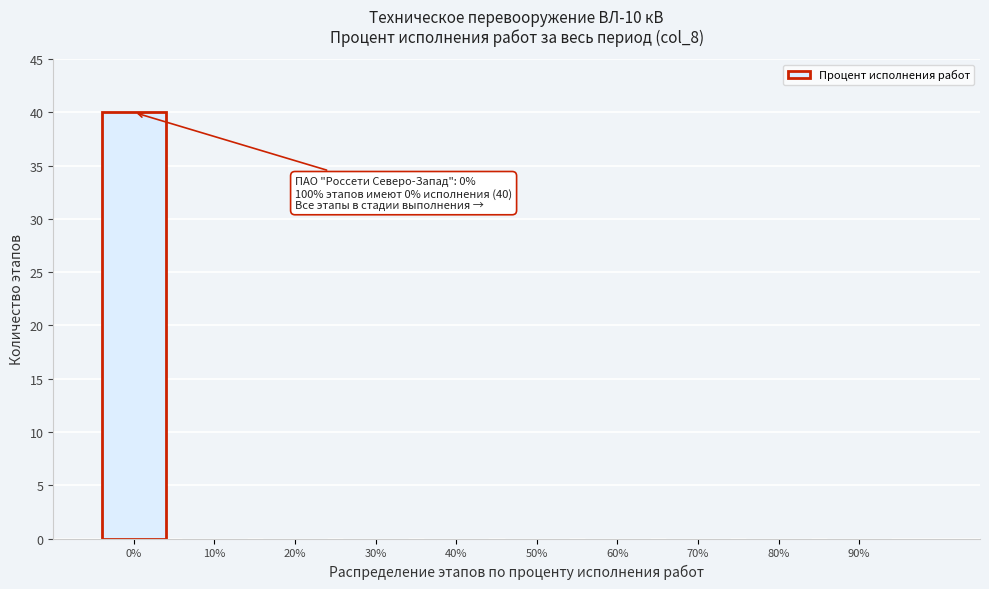

Which range on the x-axis has the tallest bar?

-5 to 5